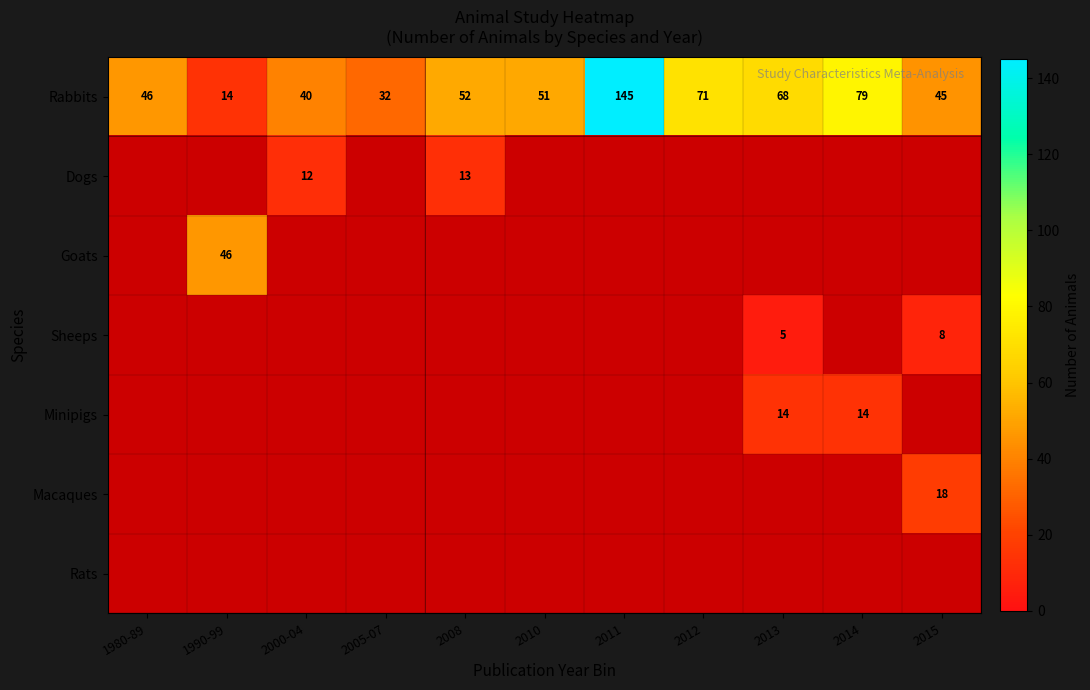

Rank the categories by Rabbits value from lowest to highest.

1990-99, 2005-07, 2000-04, 2015, 1980-89, 2010, 2008, 2013, 2012, 2014, 2011